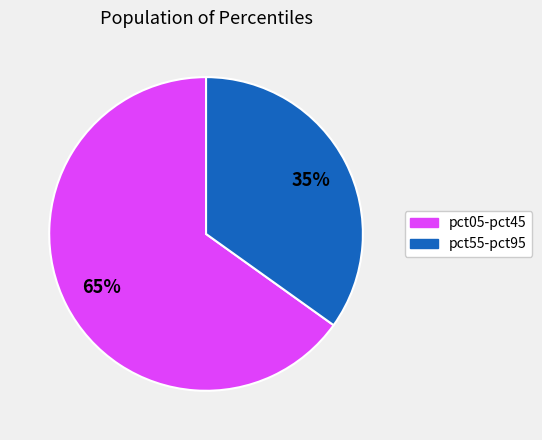

To the nearest percent, what is the average slice percentage?

50%